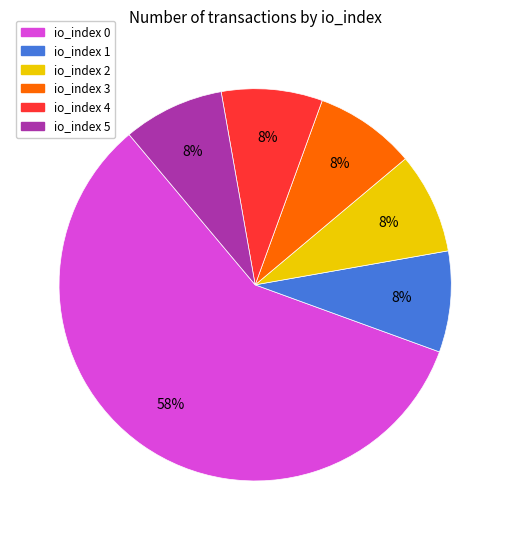

To the nearest percent, what is the combined percentage of io_index 0 and io_index 1?

67%